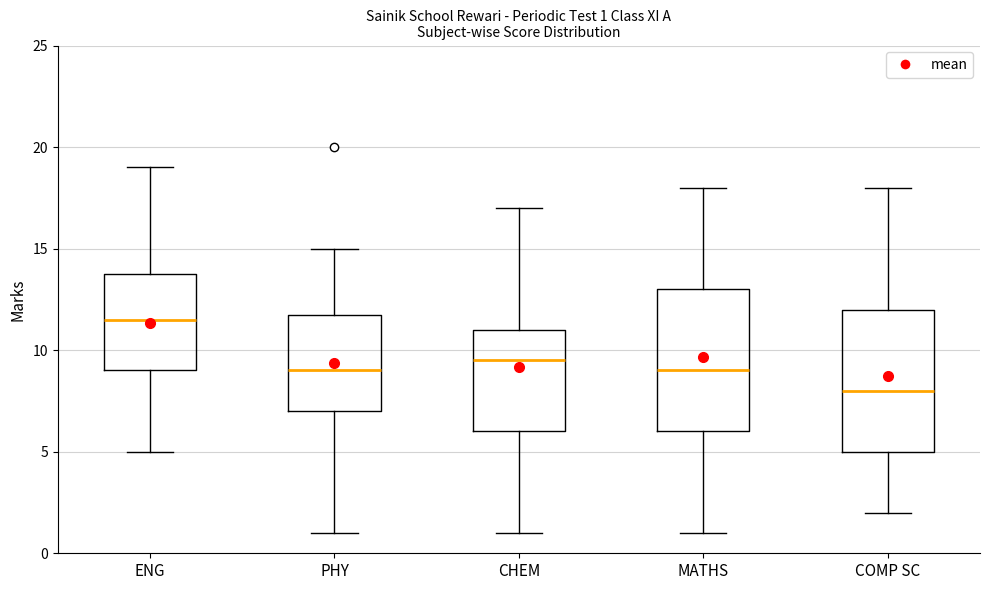

Which box has the highest median line?

ENG